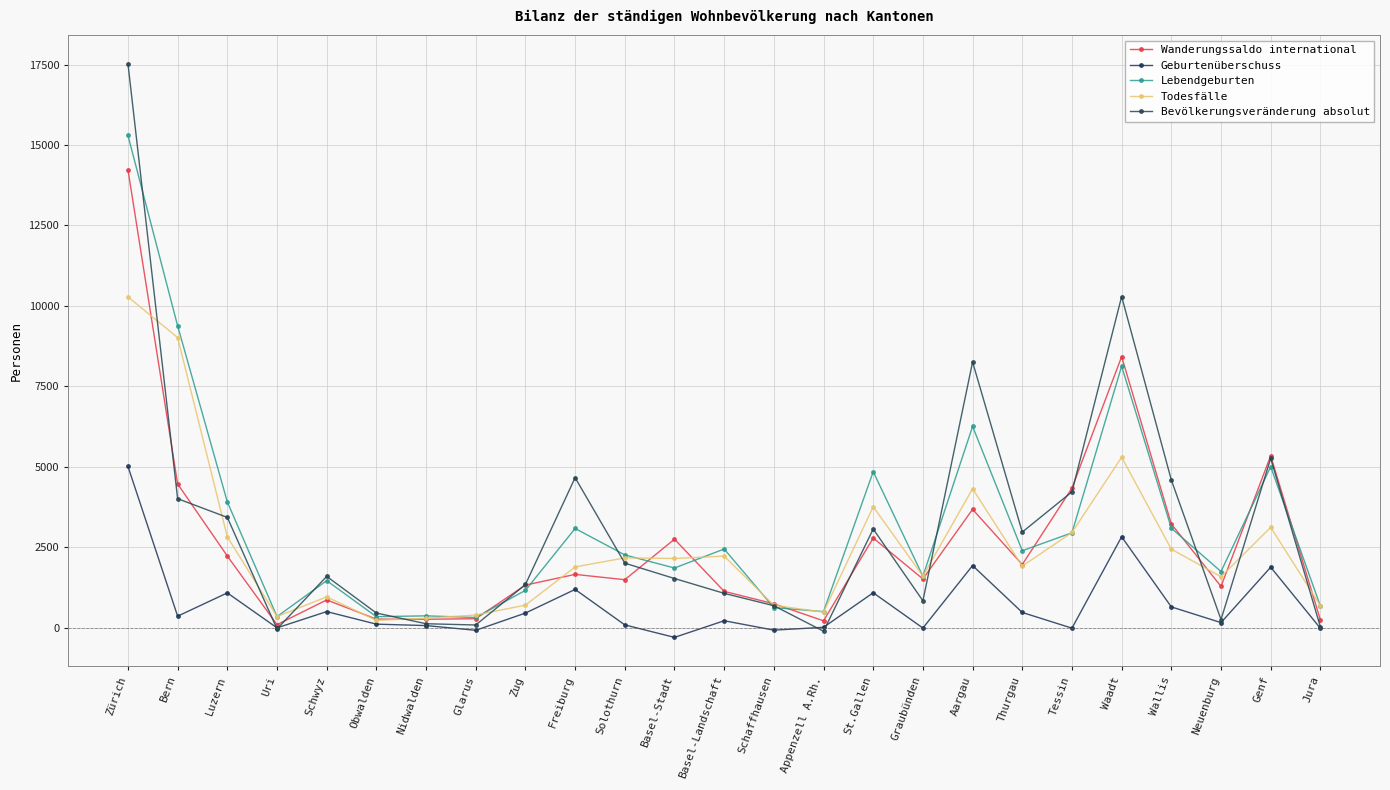

Is the value of Geburtenüberschuss at Neuenburg greater than the value of Todesfälle at Nidwalden?

No